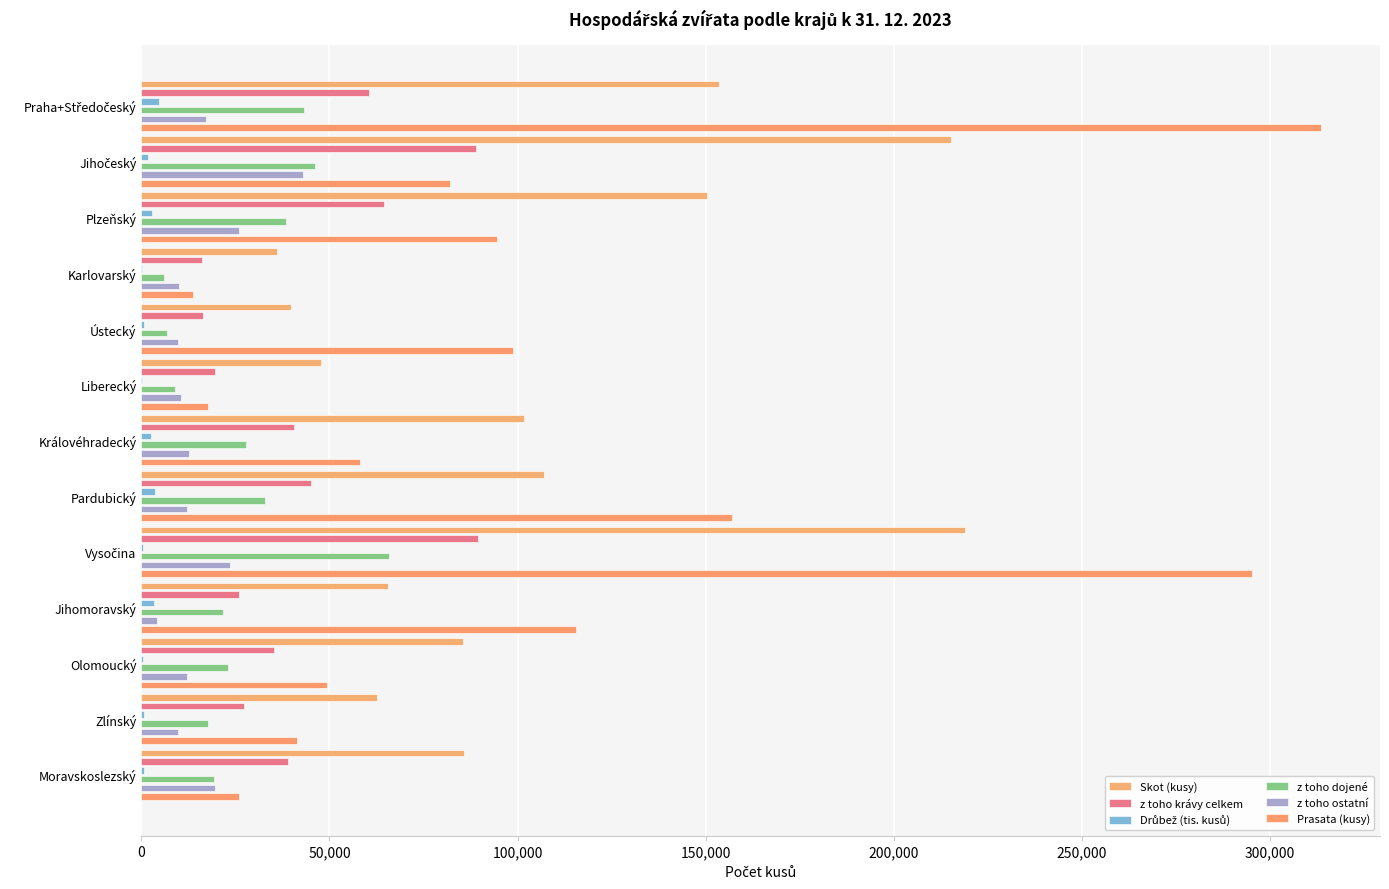

Is it true that Prasata (kusy) equals 94459.0 at Plzeňský?

True